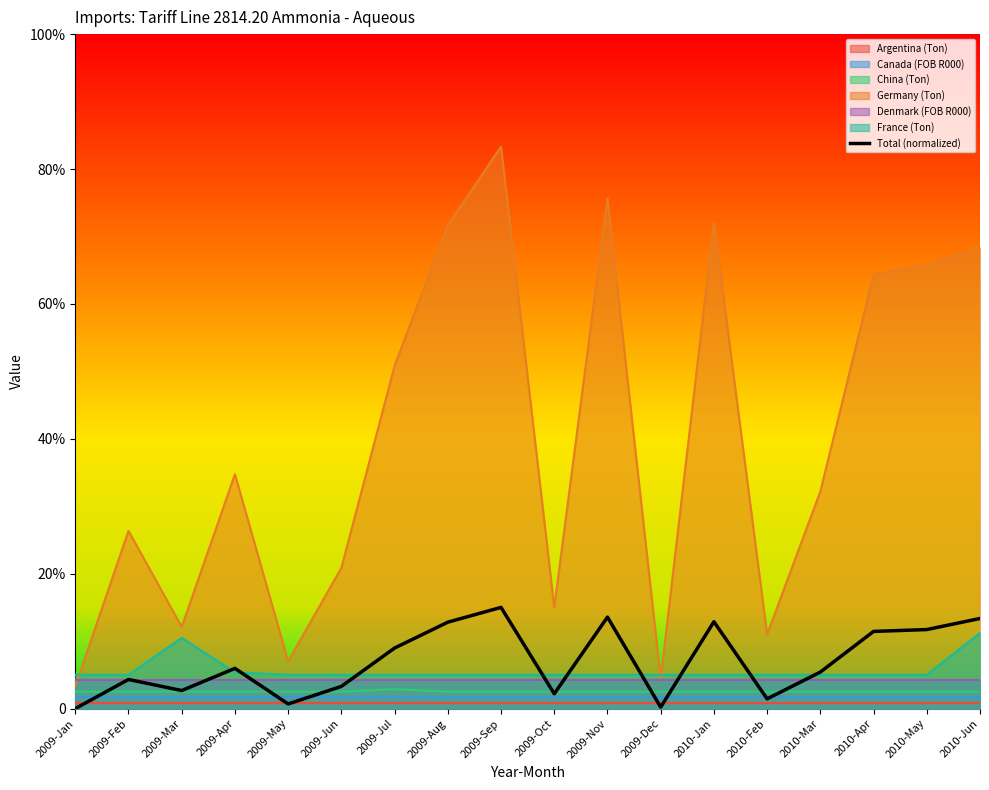

What position from the left is 2009-Nov?

11